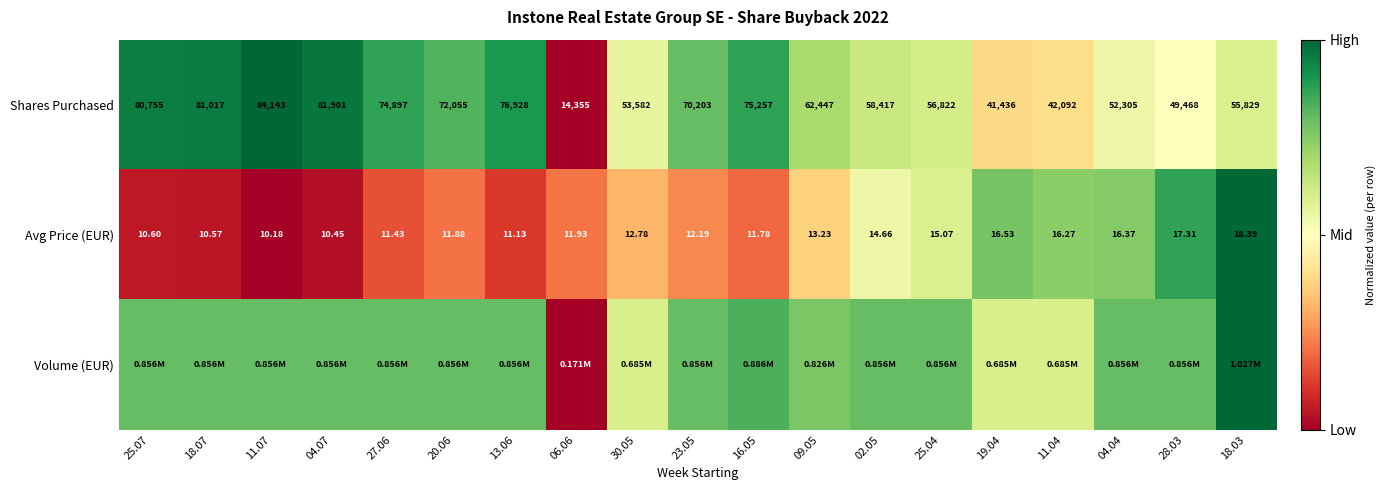

How many data points in Avg Price (EUR) are less than 12?

9